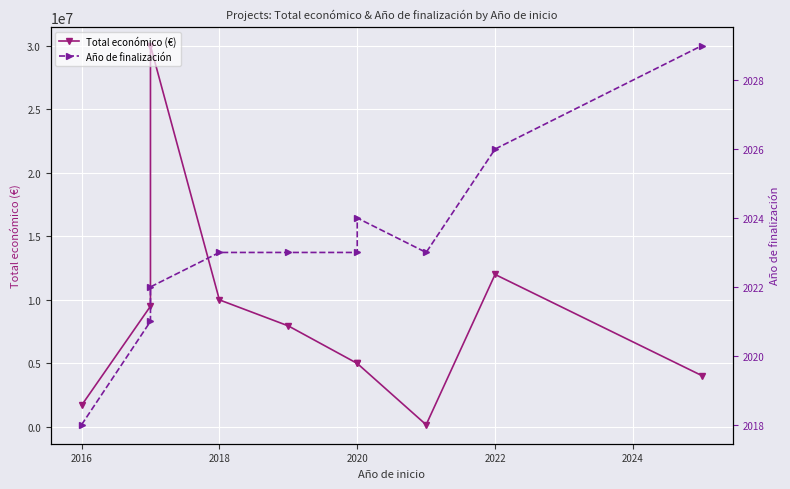

What is the greatest value displayed?

29999528